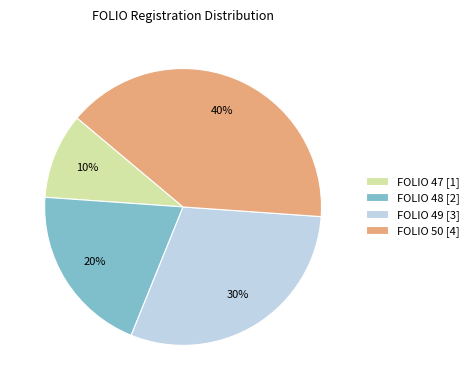

Which slice is the largest?

FOLIO 50